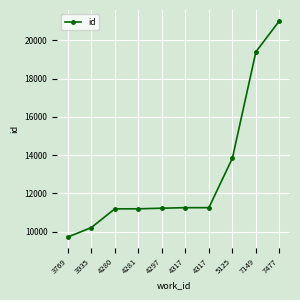

What is the sum of all values?

130310